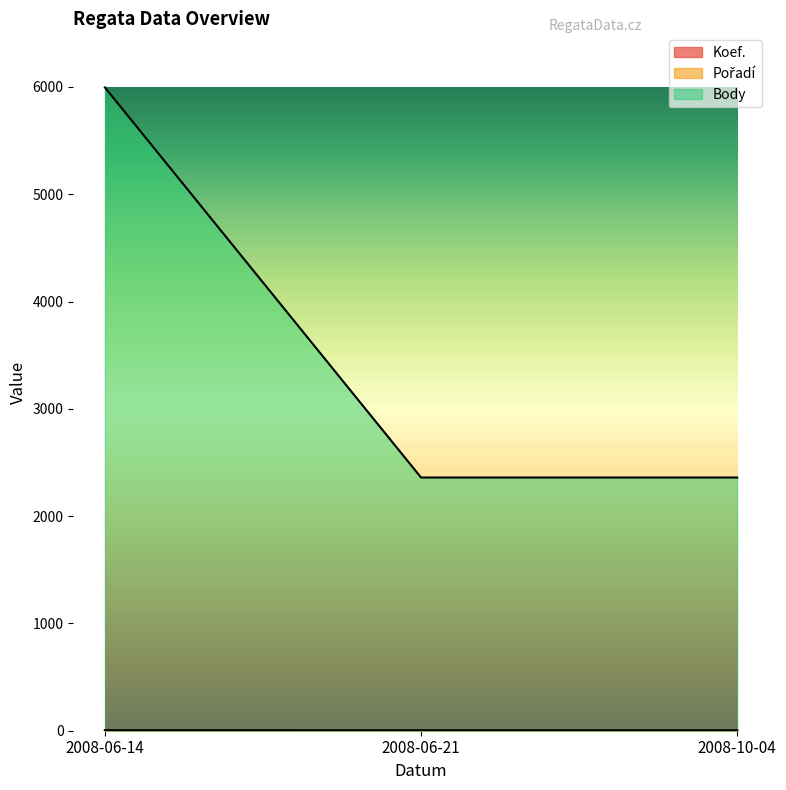

How many lines are shown in the chart?

3